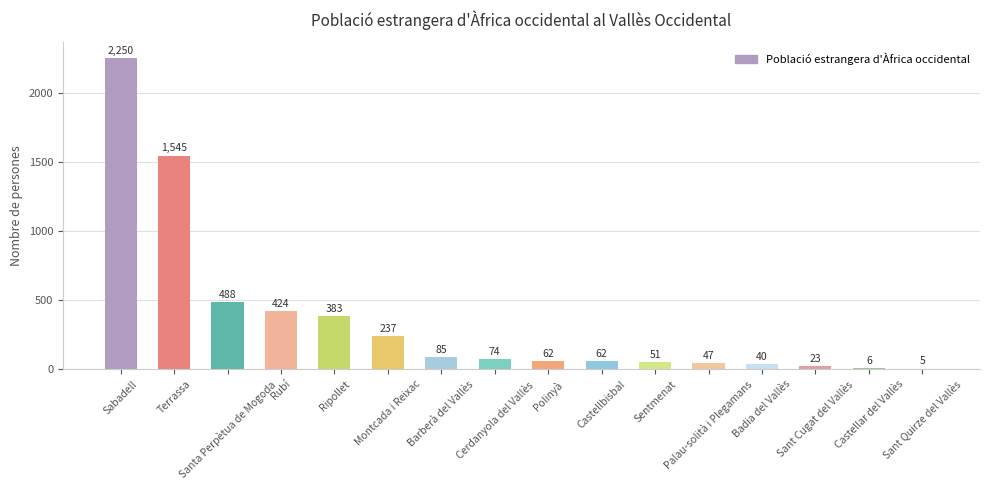

Reading right to left, transcribe all the data shown in this chart.

5	6	23	40	47	51	62	62	74	85	237	383	424	488	1545	2250